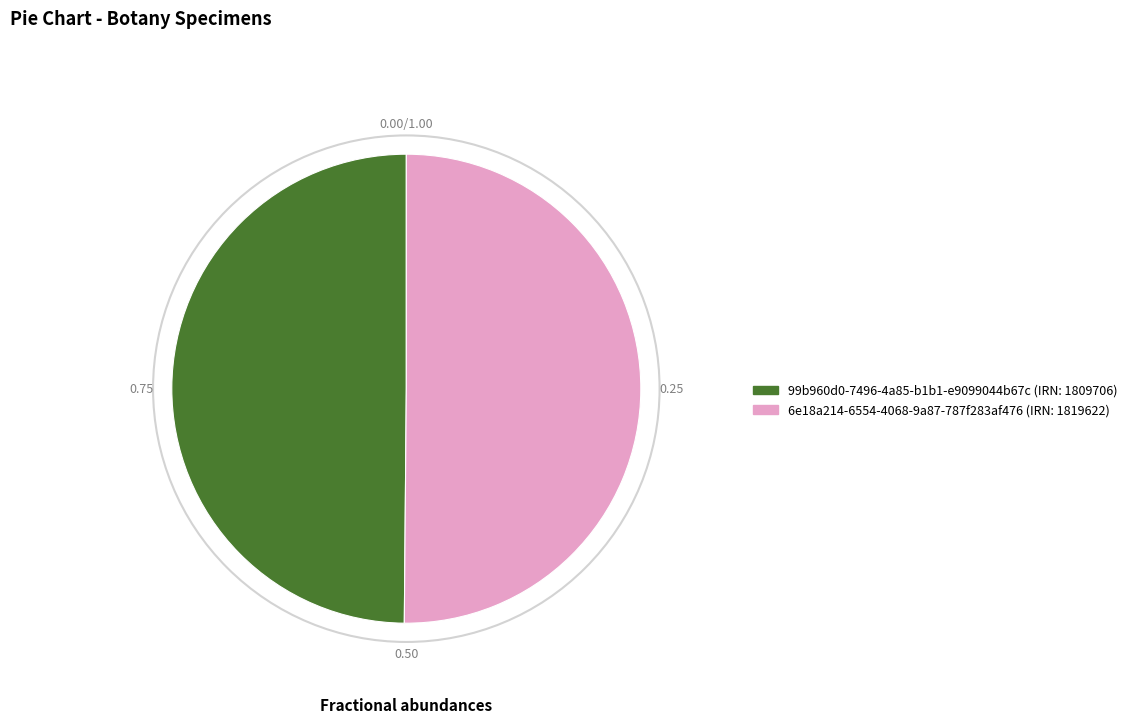

Do 6e18a214-6554-4068-9a87-787f283af476 and 99b960d0-7496-4a85-b1b1-e9099044b67c together represent more than half of the pie?

Yes